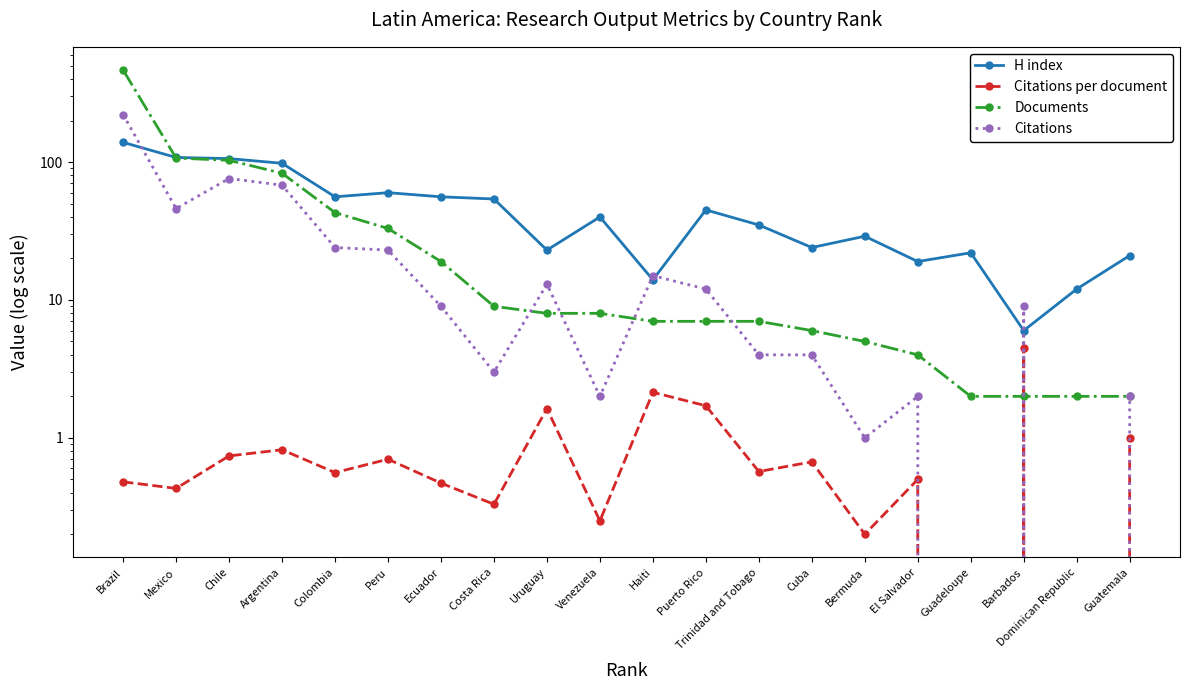

Which category has the lowest value in the Citations series?

Guadeloupe